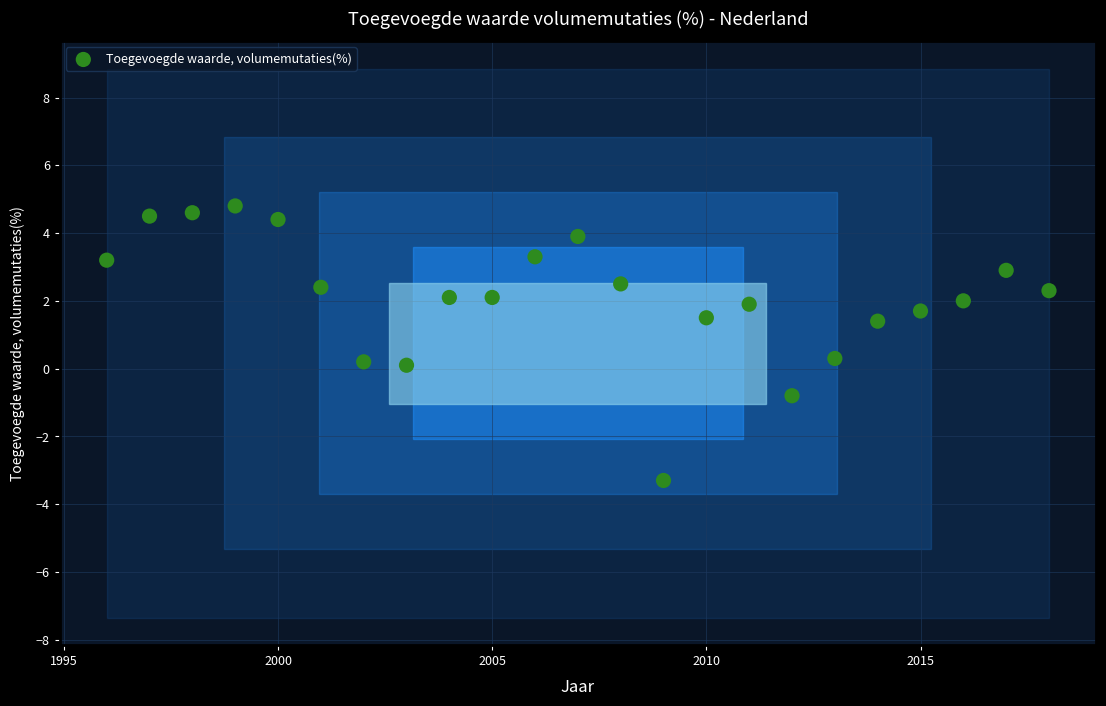

What is the range of X values (max minus min)?

22.0